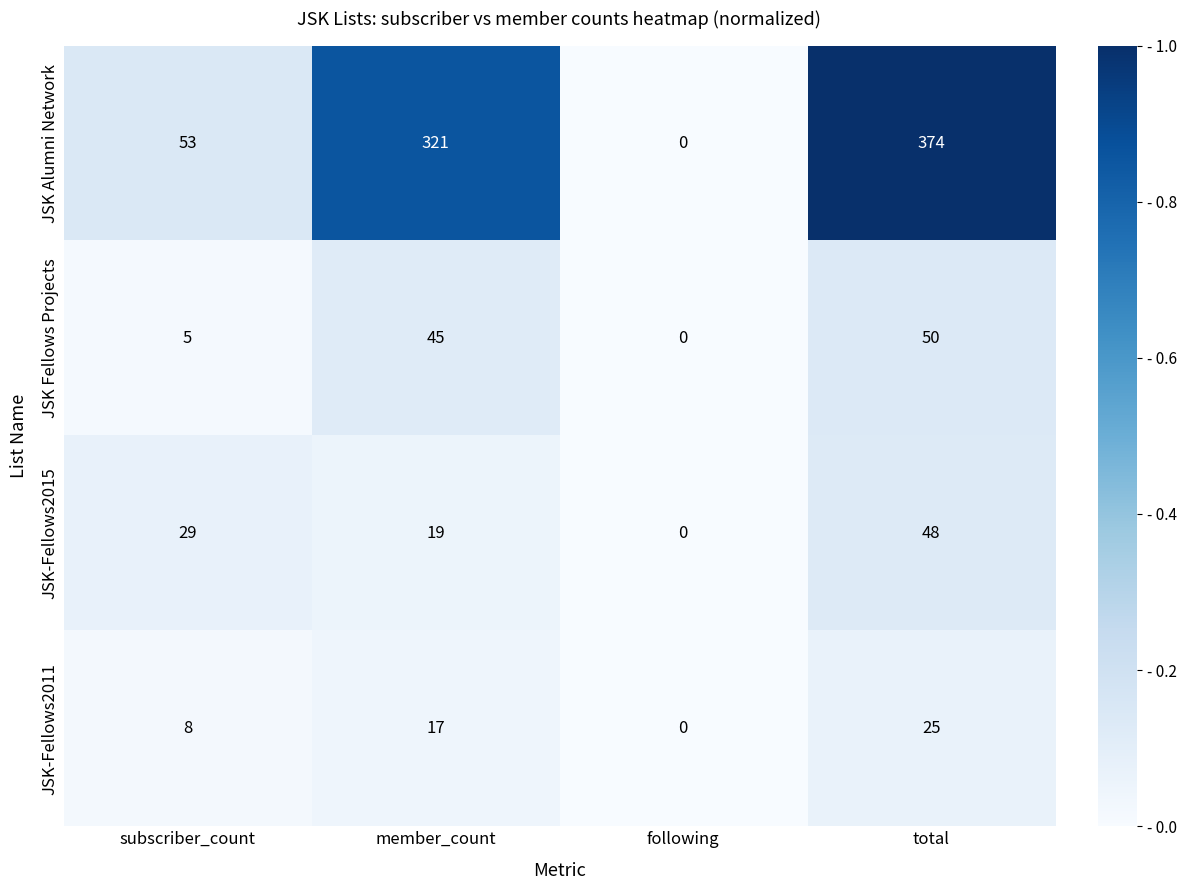

Reading left to right, what are all the values shown in this chart?

JSK Alumni Network: subscriber_count=53	member_count=321	following=0	total=374
JSK Fellows Projects: subscriber_count=5	member_count=45	following=0	total=50
JSK-Fellows2015: subscriber_count=29	member_count=19	following=0	total=48
JSK-Fellows2011: subscriber_count=8	member_count=17	following=0	total=25